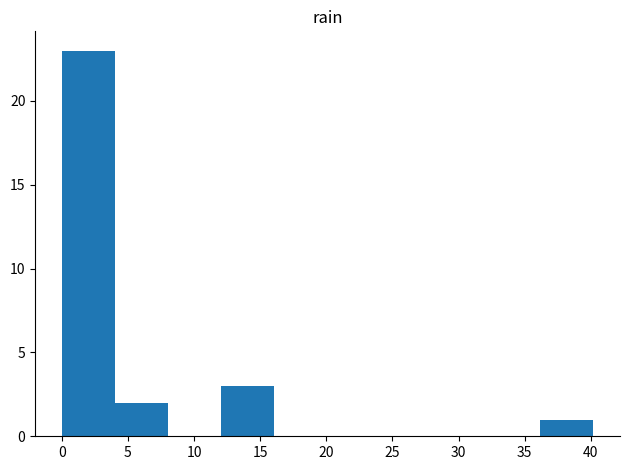

Reading left to right, transcribe this chart: for each bar, give the range it covers on the x-axis and its height. Neither the bar edges nor the heights are printed on the chart, so give them approximately, as read against the axes.

0 to 4: 23
4 to 8: 2
8 to 12: 0
12 to 16: 3
16 to 20: 0
20 to 24: 0
24 to 28: 0
28 to 32: 0
32 to 36: 0
36 to 40: 1